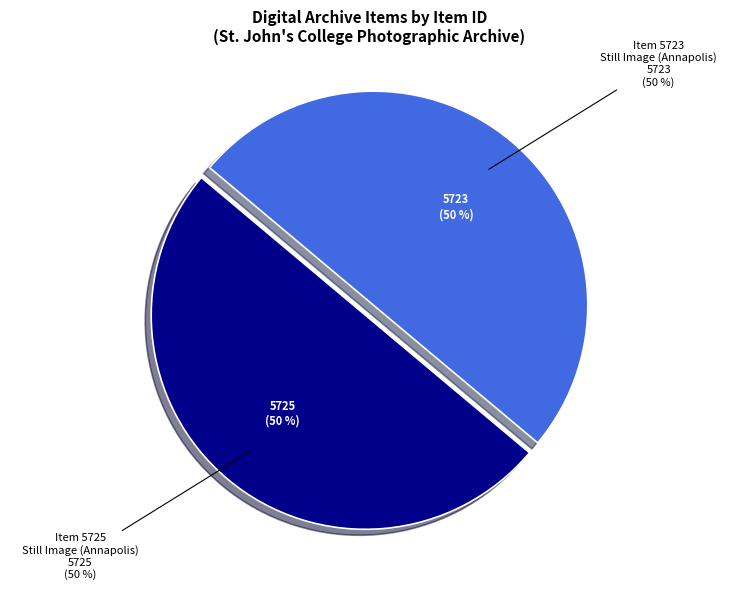

To the nearest percent, what percentage of the pie is Item 5725
Still Image (Annapolis)?

50%